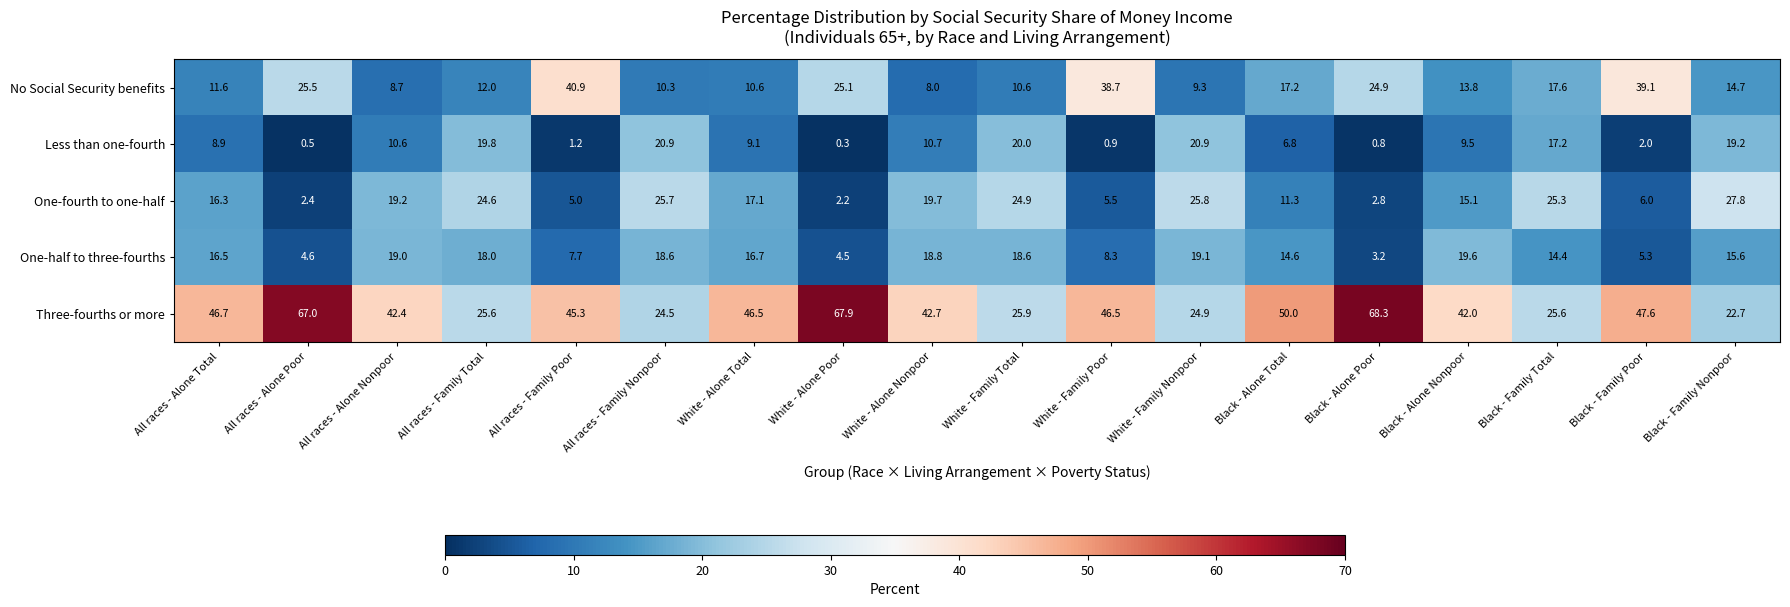

What is the approximate value of Three-fourths or more at All races - Alone Poor?

67.0